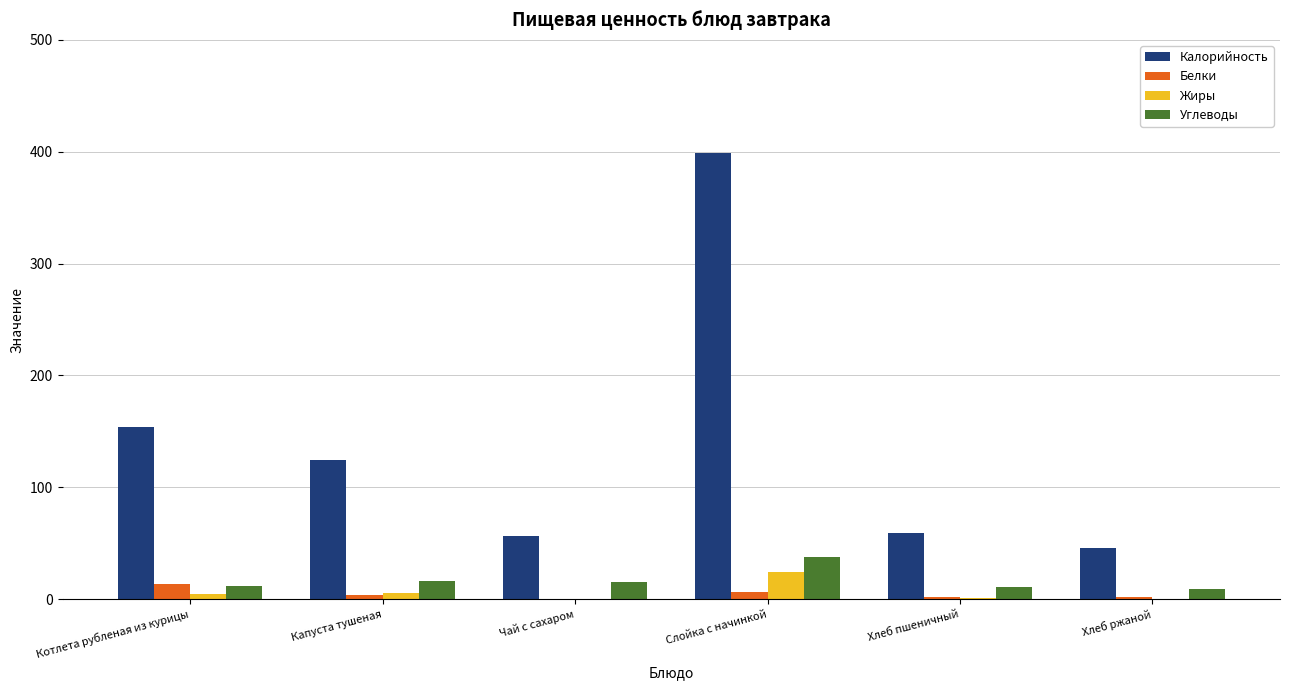

True or false: Калорийность has a value of 64.5 at Капуста тушеная.

False